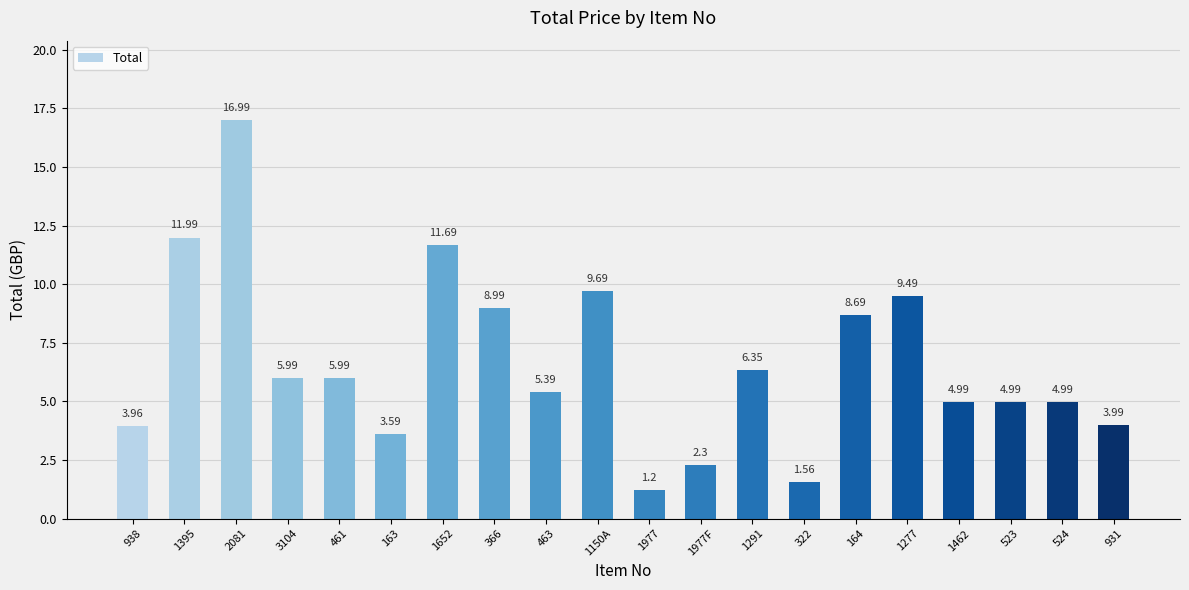

What is the label of the 17th bar from the right?

3104